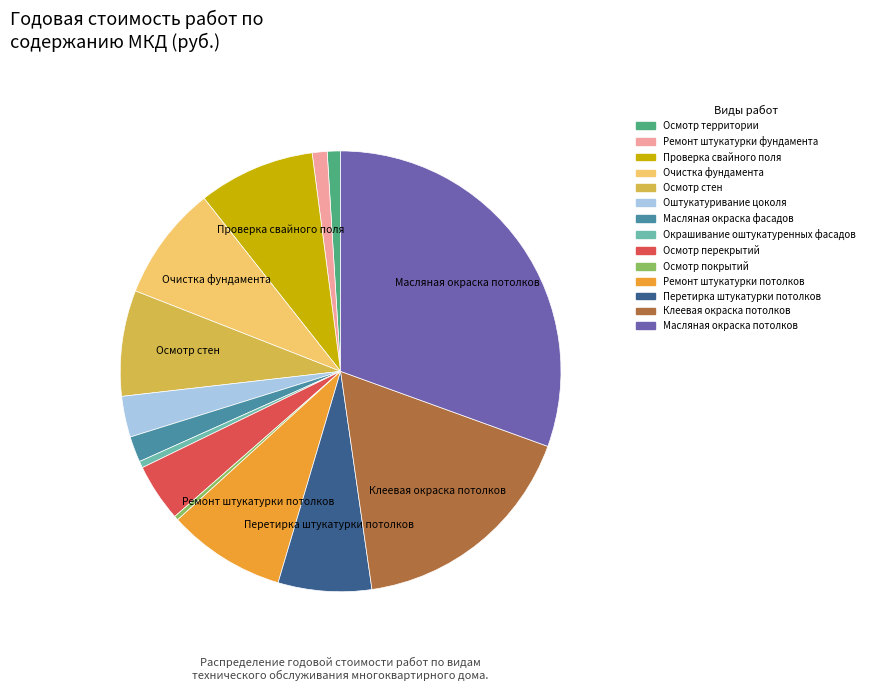

Which slice is the largest?

Масляная окраска потолков